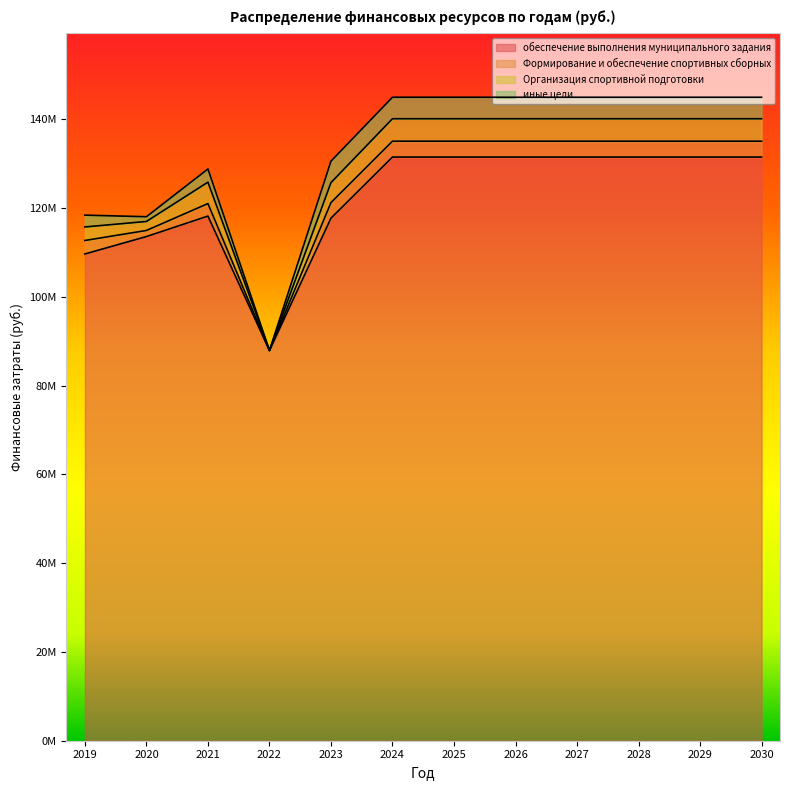

At which label does обеспечение выполнения муниципального задания reach its minimum?

2022